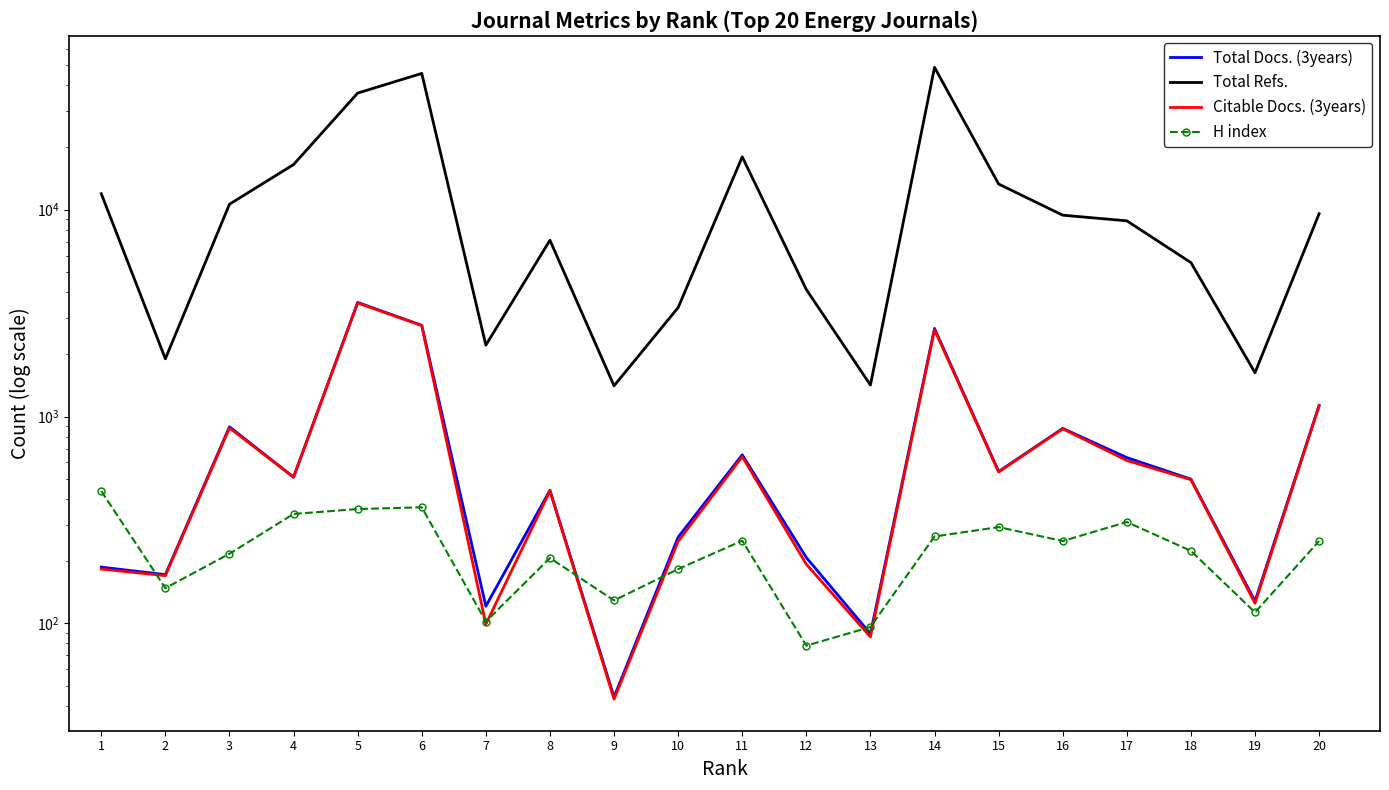

Where does the H index series first go above 250?

1